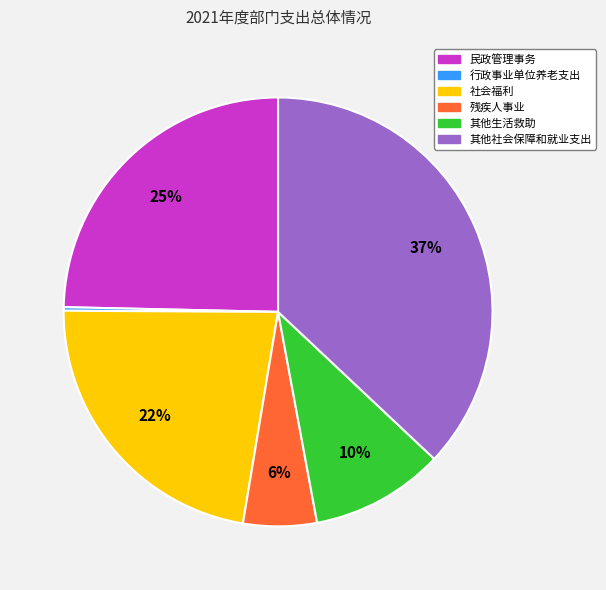

What is the ratio of the value at 社会福利 to the value at 民政管理事务?

0.9